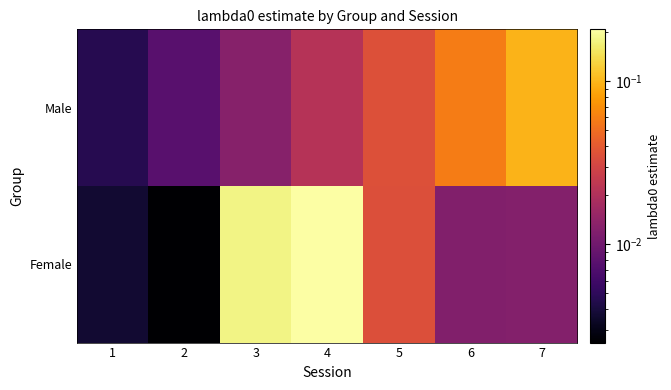

At how many categories does at least one series exceed 0?

7